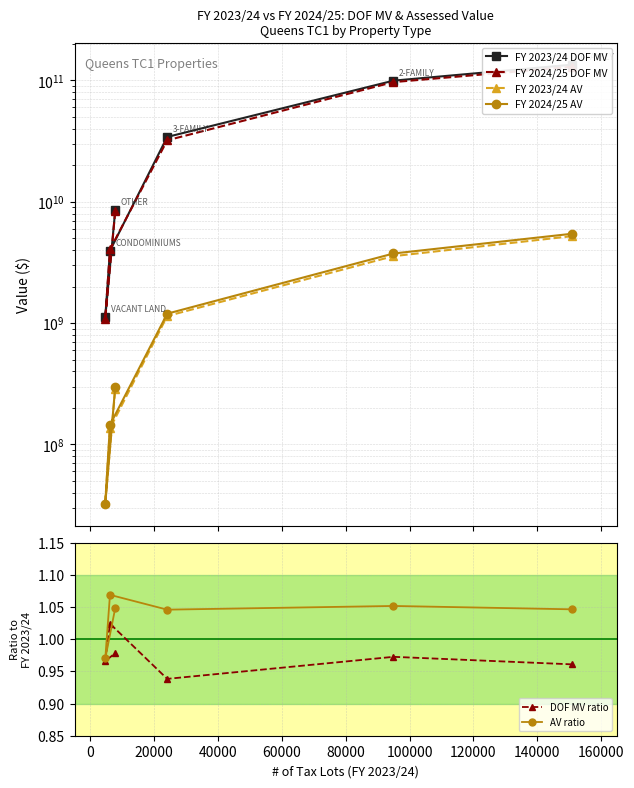

Is the value of FY 2023/24 DOF MV at 80000 greater than the value of DOF MV ratio at 80000?

Yes